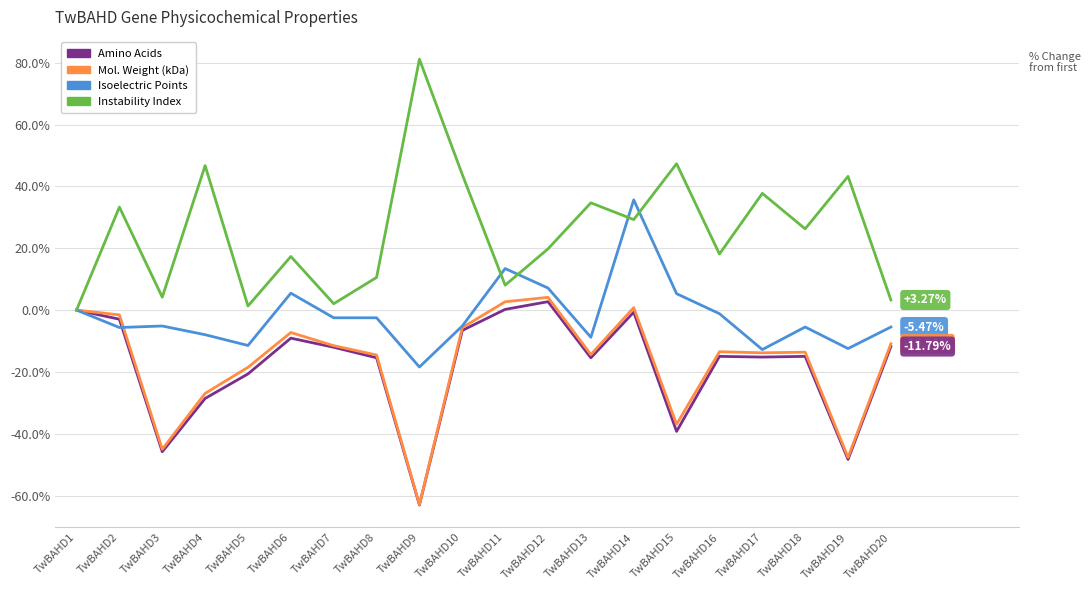

Which series has the widest spread of values?

Instability Index